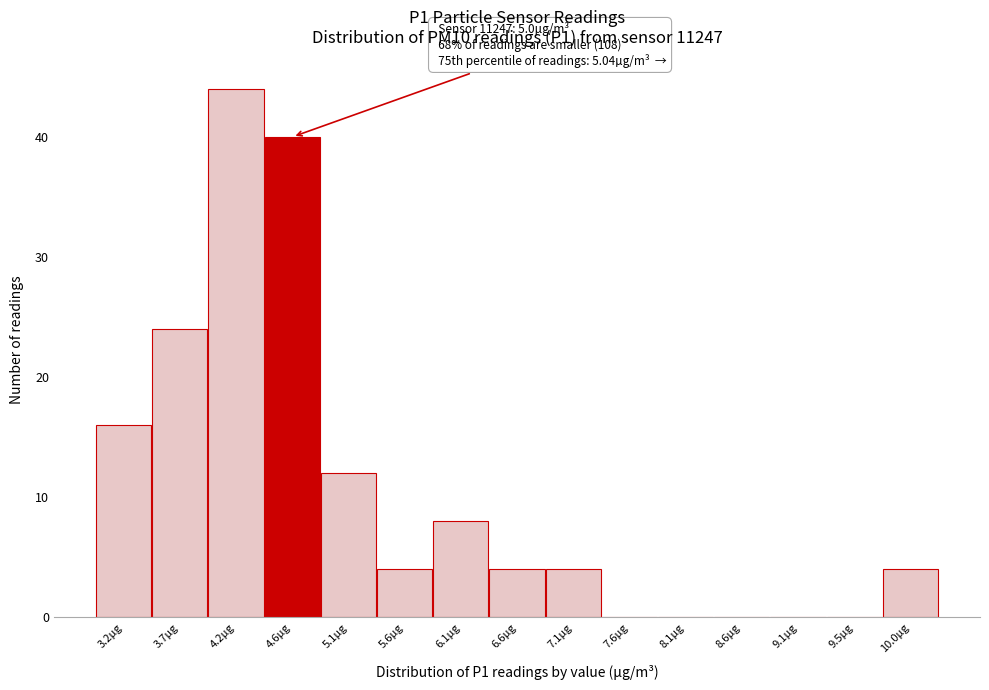

Reading left to right, extract all data points from this chart.

3.2µg=16	3.7µg=24	4.2µg=44	4.6µg=40	5.1µg=12	5.6µg=4	6.1µg=8	6.6µg=4	7.1µg=4	7.6µg=0	8.1µg=0	8.6µg=0	9.1µg=0	9.5µg=0	10.0µg=4